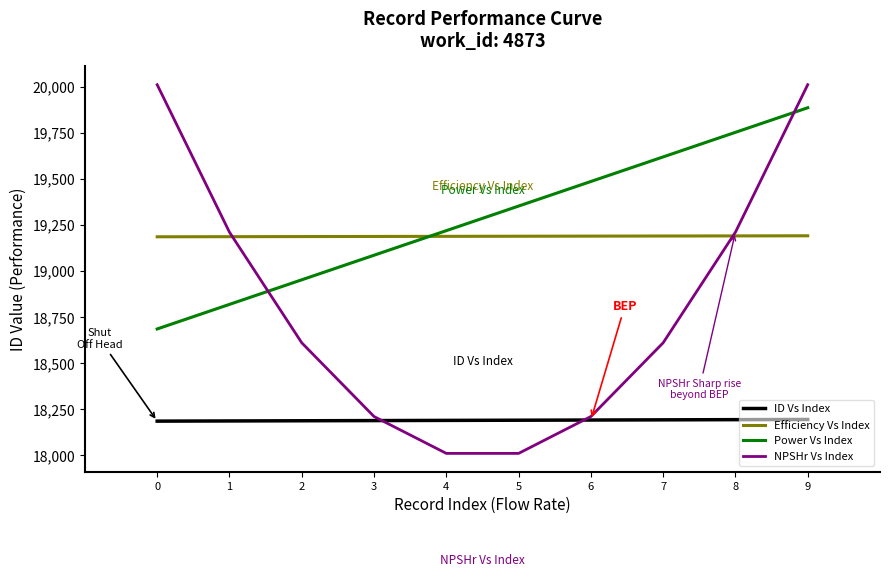

Which series changed the most between 1 and 2?

NPSHr Vs Index